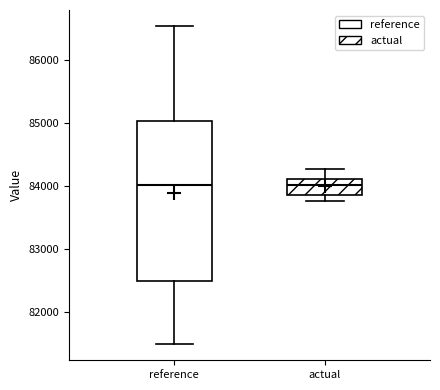

Reading left to right, read every box against the y-axis: the position of its median line, the range the box covers, and the ends of its whiskers. The values are not printed on the chart, so give them approximately, as read against the axis.

reference: median 84000, box 82500 to 85000, whiskers 81500 to 86500
actual: median 84000, box 83900 to 84100, whiskers 83800 to 84300